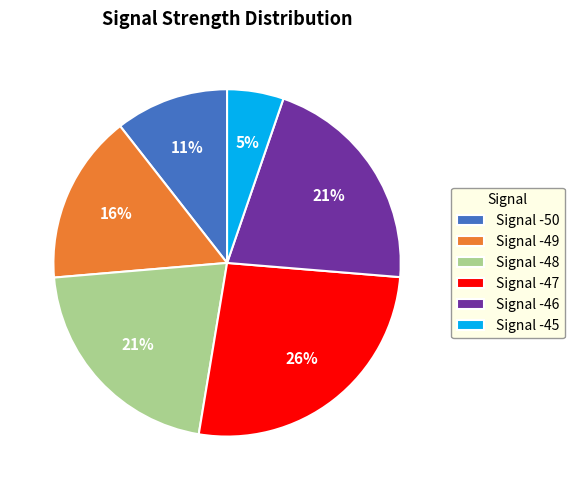

Is the sum of Signal -50 and Signal -45 greater than half?

No